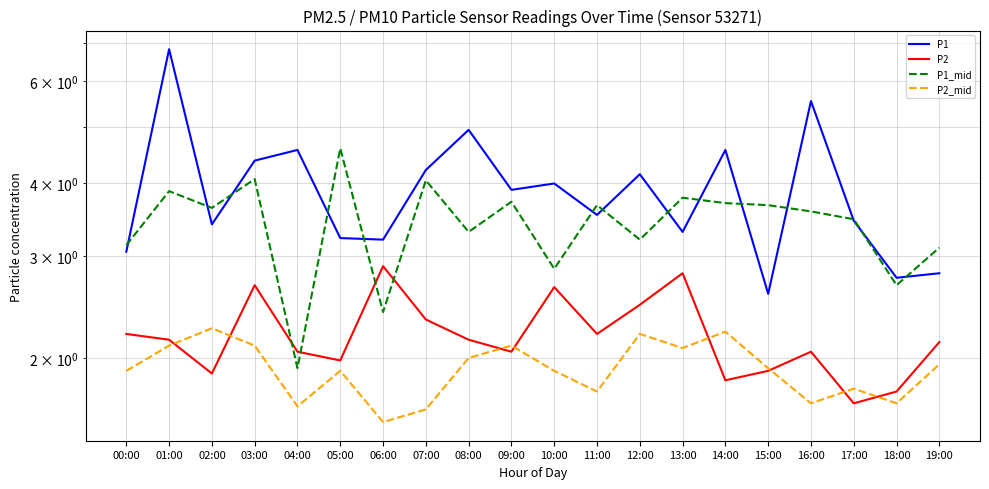

What is the sum of the P2_mid values at 14:00 and 08:00?

4.2